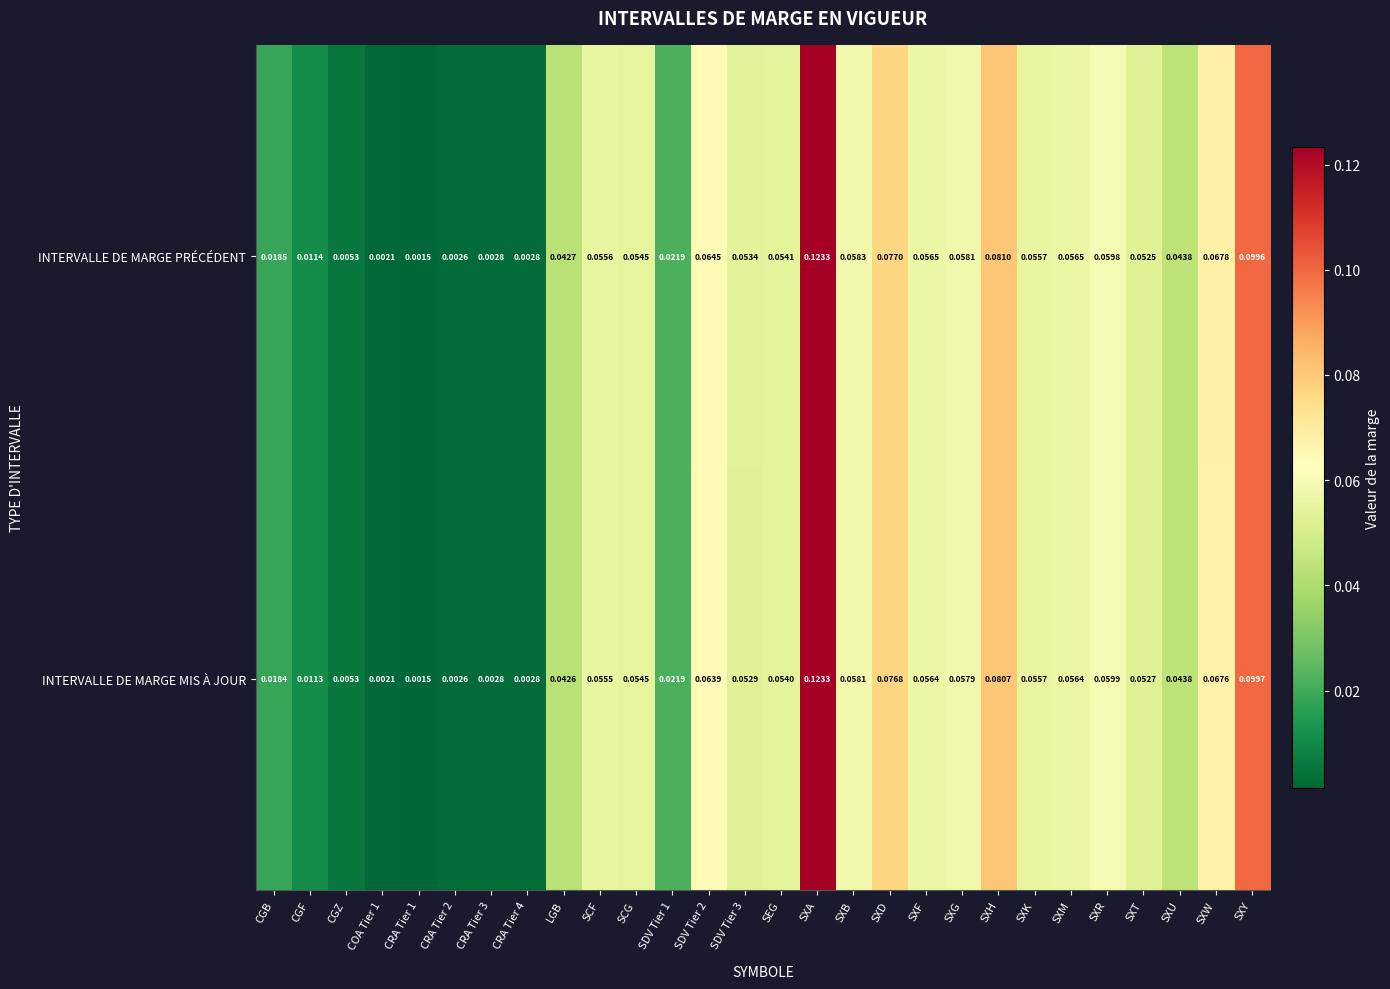

Rank the series by their average value, from highest to lowest.

INTERVALLE DE MARGE PRÉCÉDENT, INTERVALLE DE MARGE MIS À JOUR